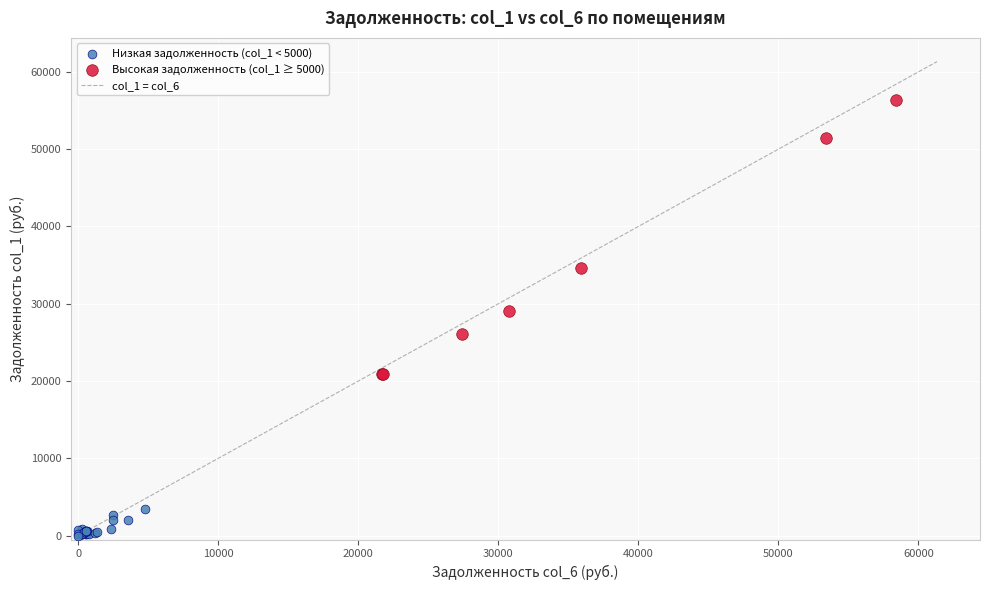

Which series has the largest Y range (max minus min)?

Высокая задолженность (col_1 ≥ 5000)